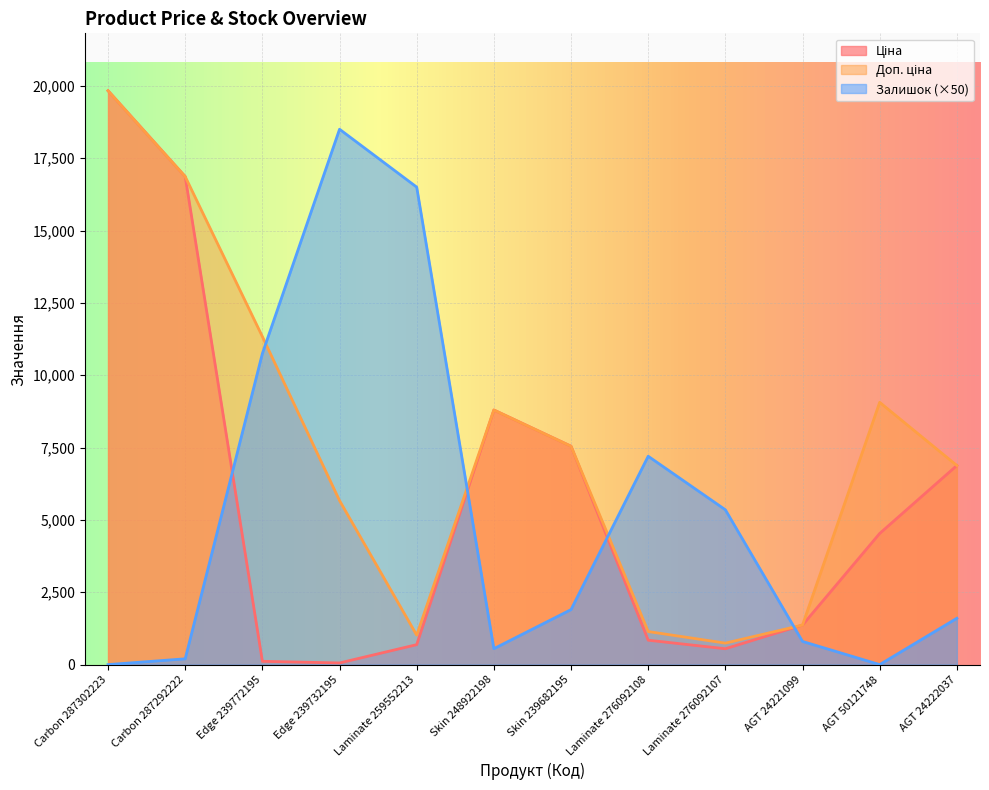

At which category is the sum across all series the highest?

Carbon 287302223